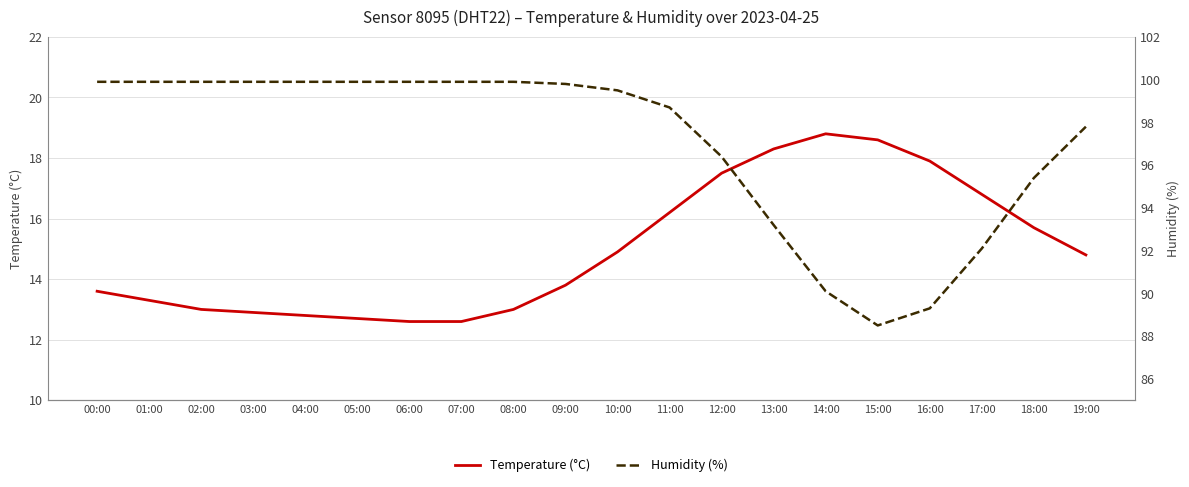

At 12:00, list the series in order from smallest to largest.

temperature, humidity